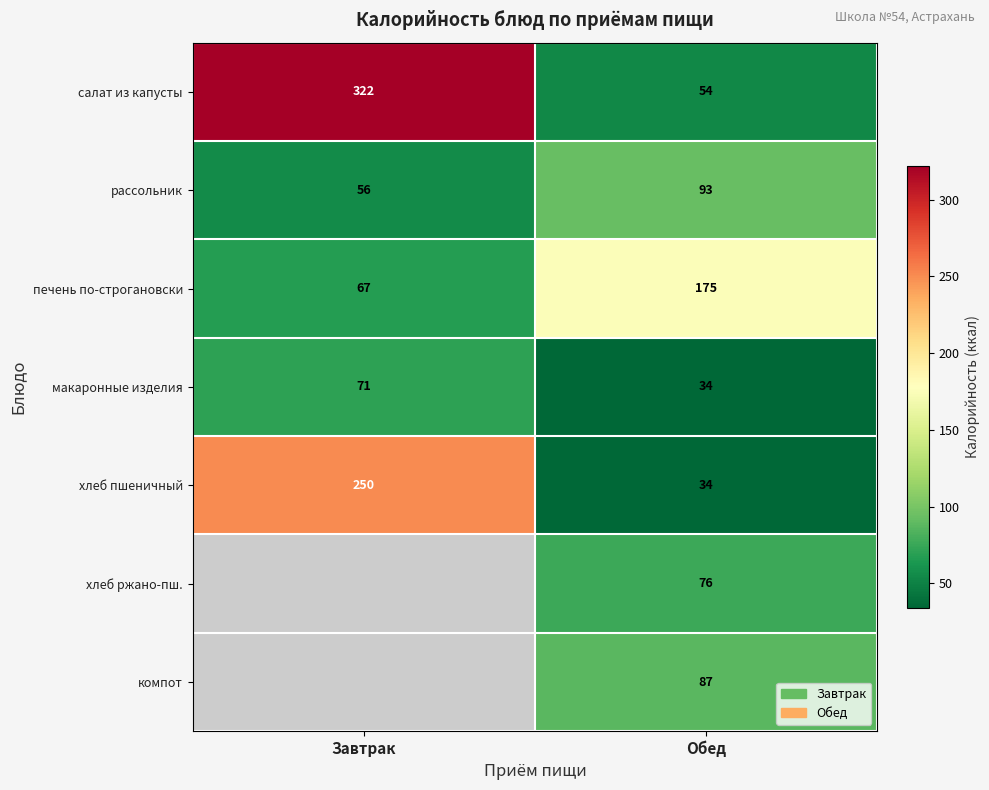

What is the maximum value for салат из капусты?

322